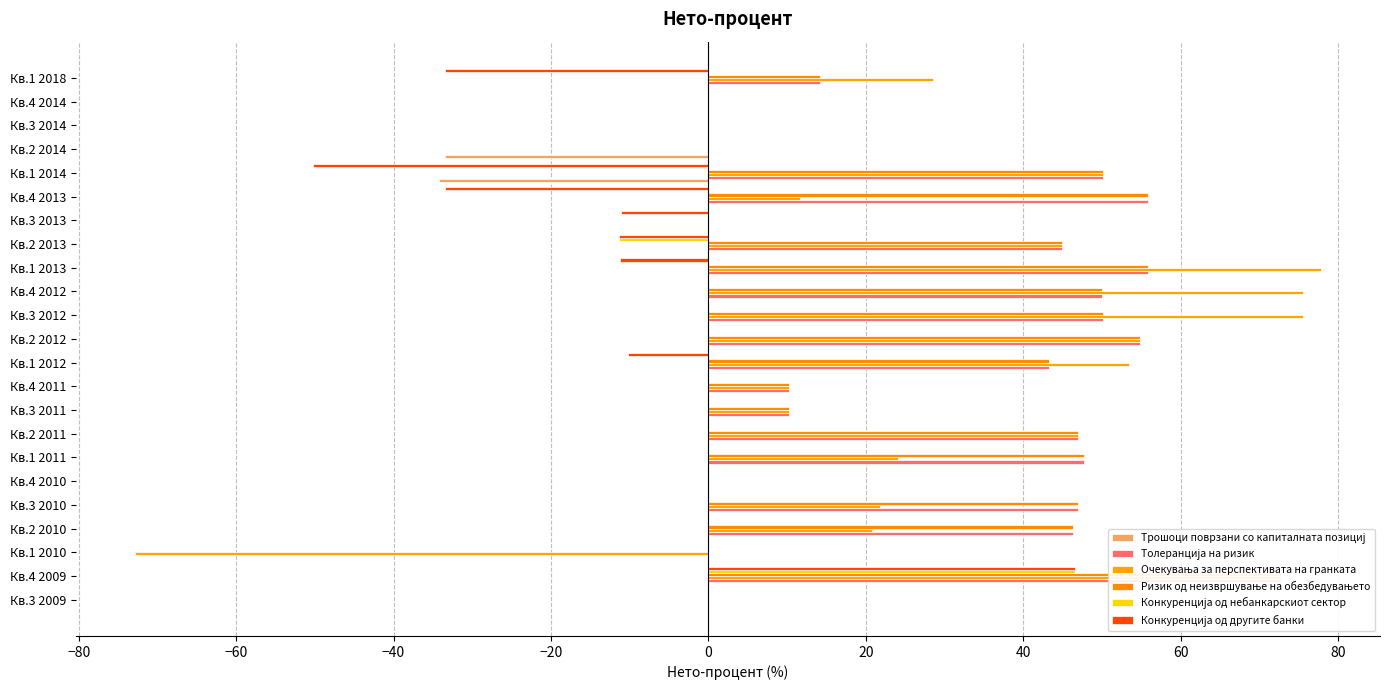

Count the number of categories in the chart.

23